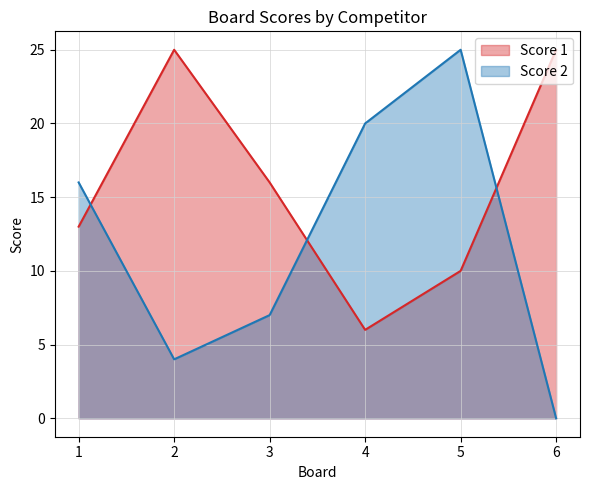

What is the difference between the second highest and minimum values in the Score 2 series?

20